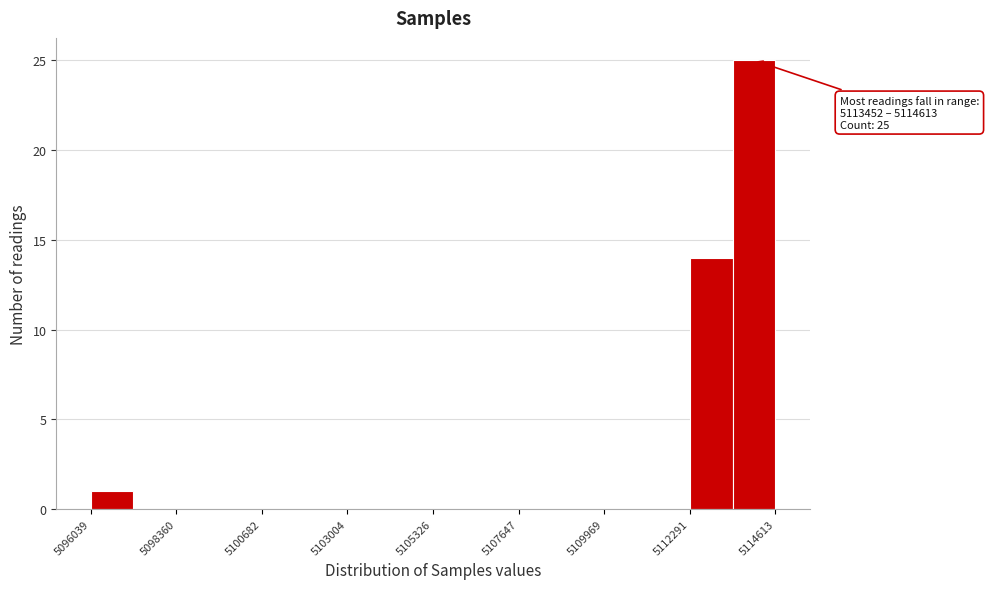

Read against the x-axis, roughly where is the centre of the tallest bar?

5114000